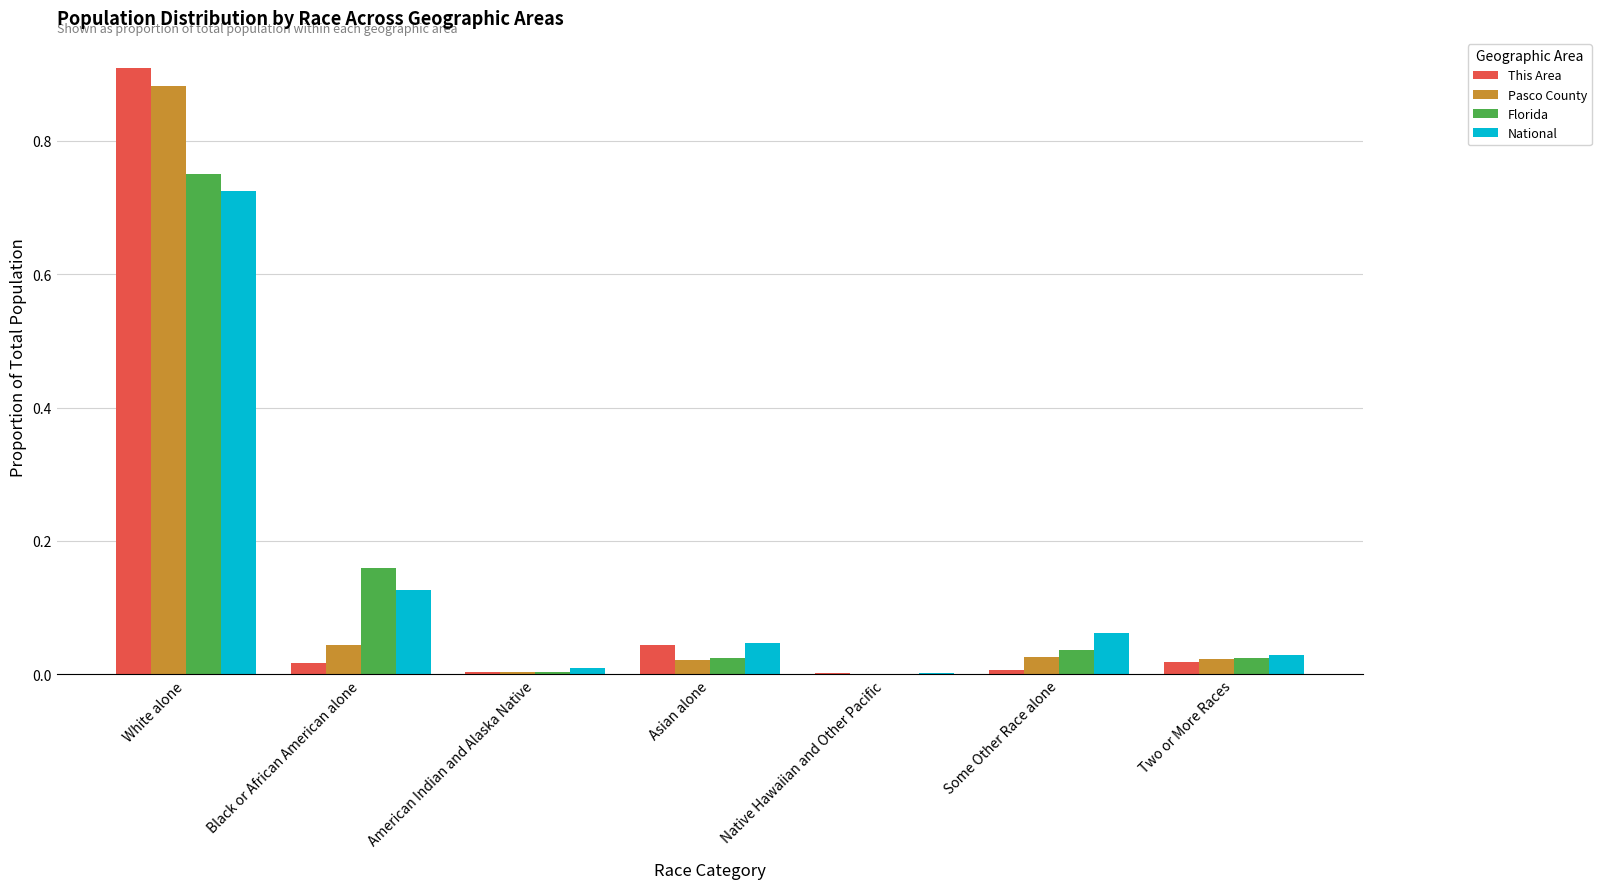

At which label does Pasco County reach its peak?

White alone